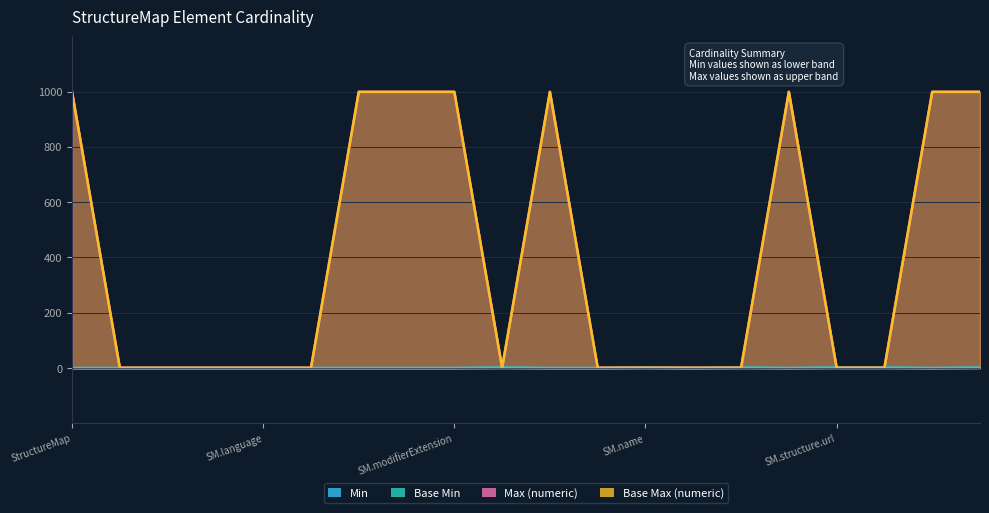

Count the number of categories in the chart.

20